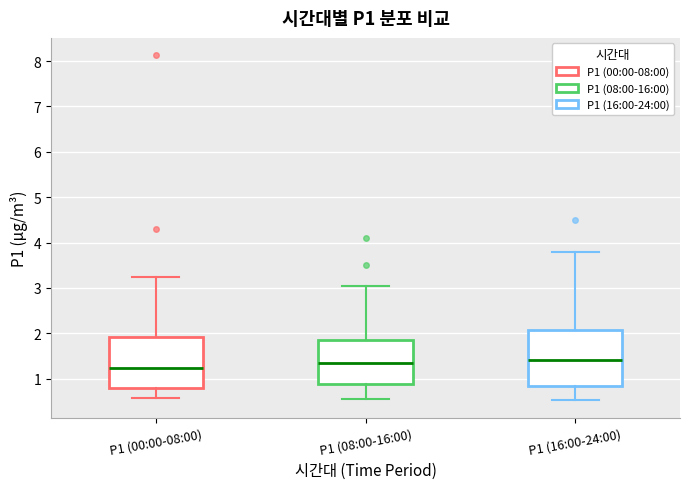

Comparing the boxes themselves (not the whiskers), which one is the tallest?

P1 (16:00-24:00)